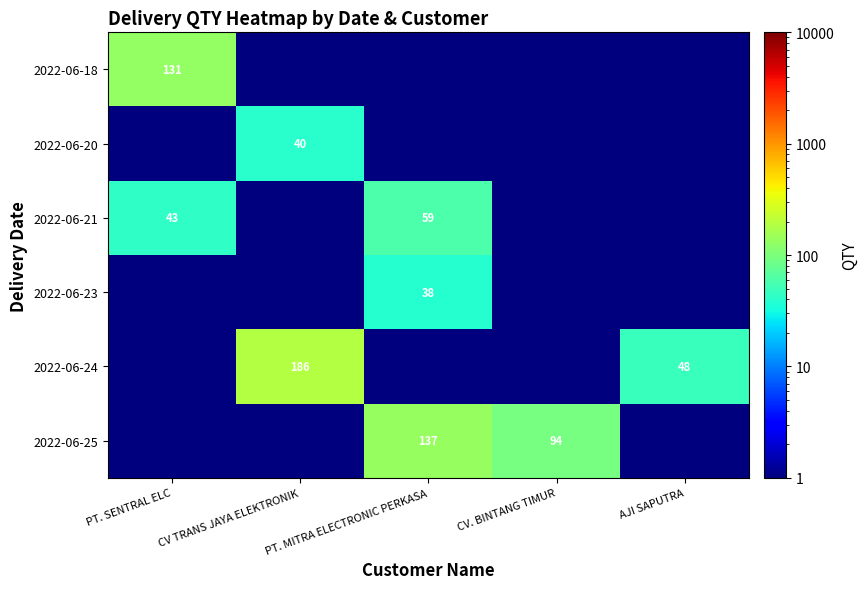

The value of 2022-06-24 at AJI SAPUTRA is 48.0. True or false?

True